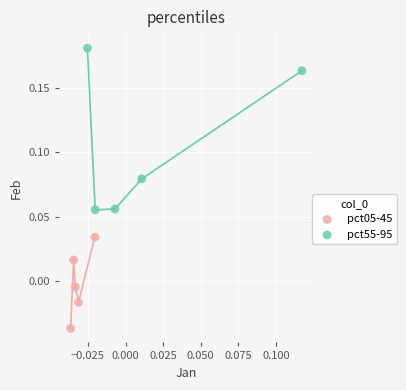

Which series reaches the maximum Y coordinate?

pct55-95